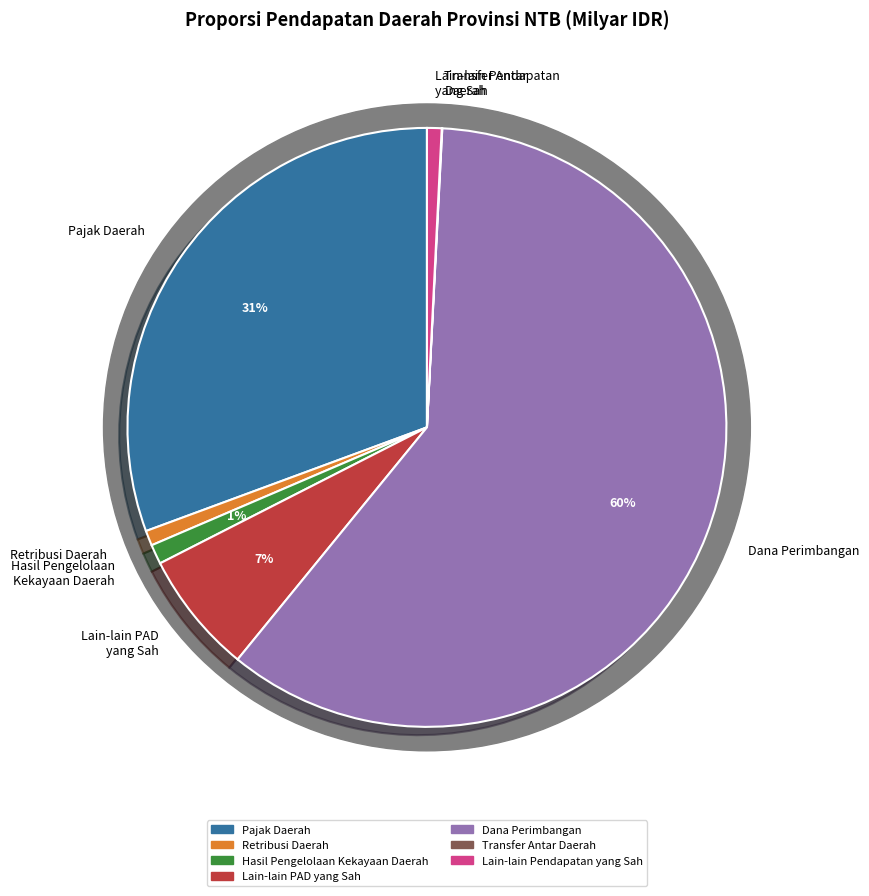

To the nearest percent, what portion does Lain-lain Pendapatan yang Sah represent?

1%